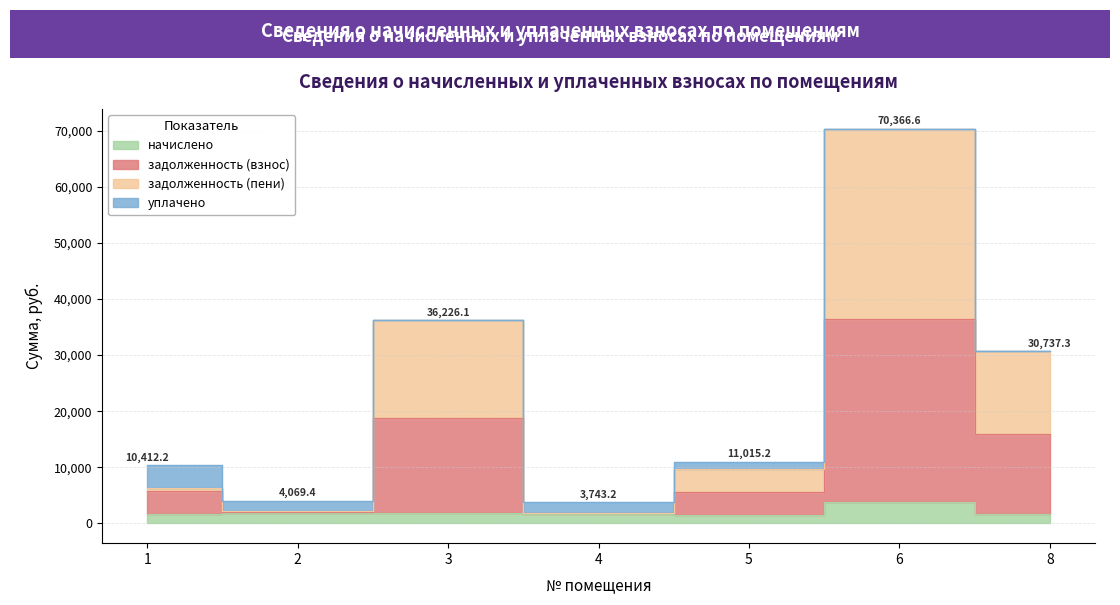

True or false: задолженность (пени) and начислено intersect in this chart.

False